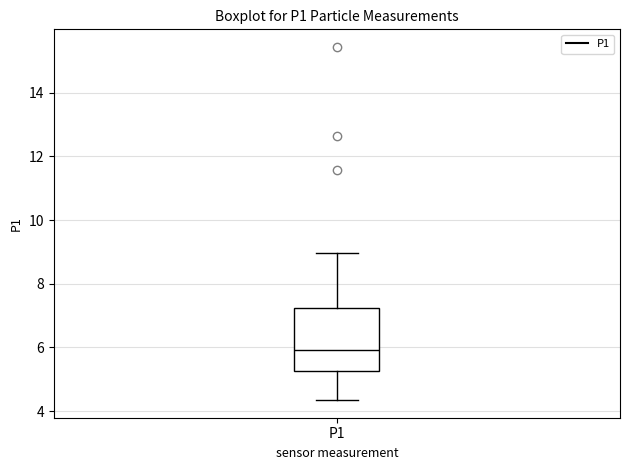

Where is the upper edge of the box for P1 on the y-axis? The values are not printed on the chart, so give them approximately, as read against the axis.

7.2